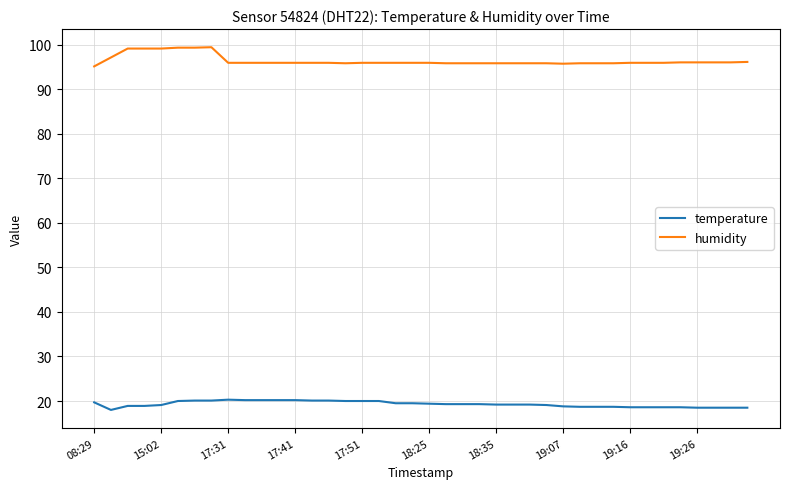

Count the number of data series in this chart.

2